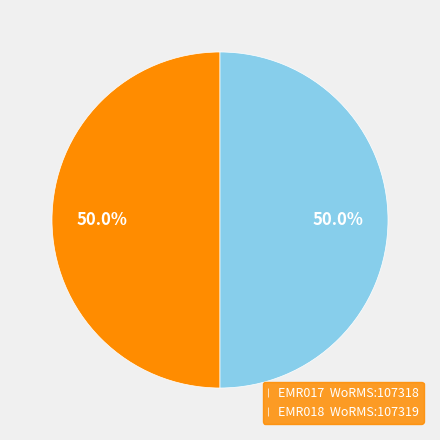

Approximately how many times larger is the value at EMR017 WoRMS:107318 compared to EMR018 WoRMS:107319?

1.0